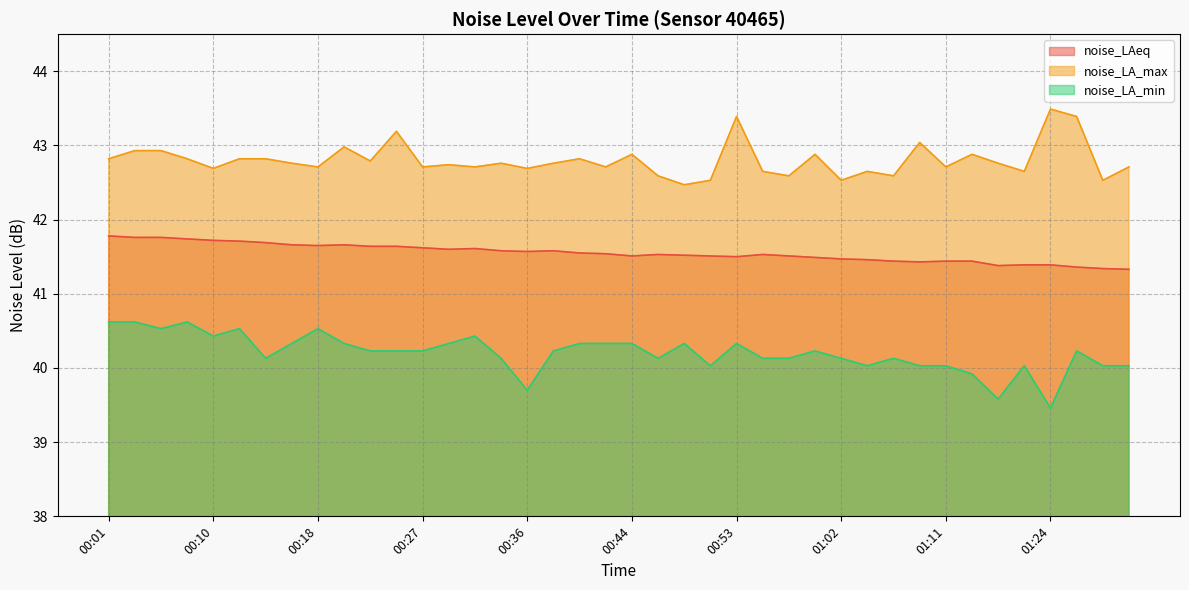

What is the smallest value displayed?

39.5